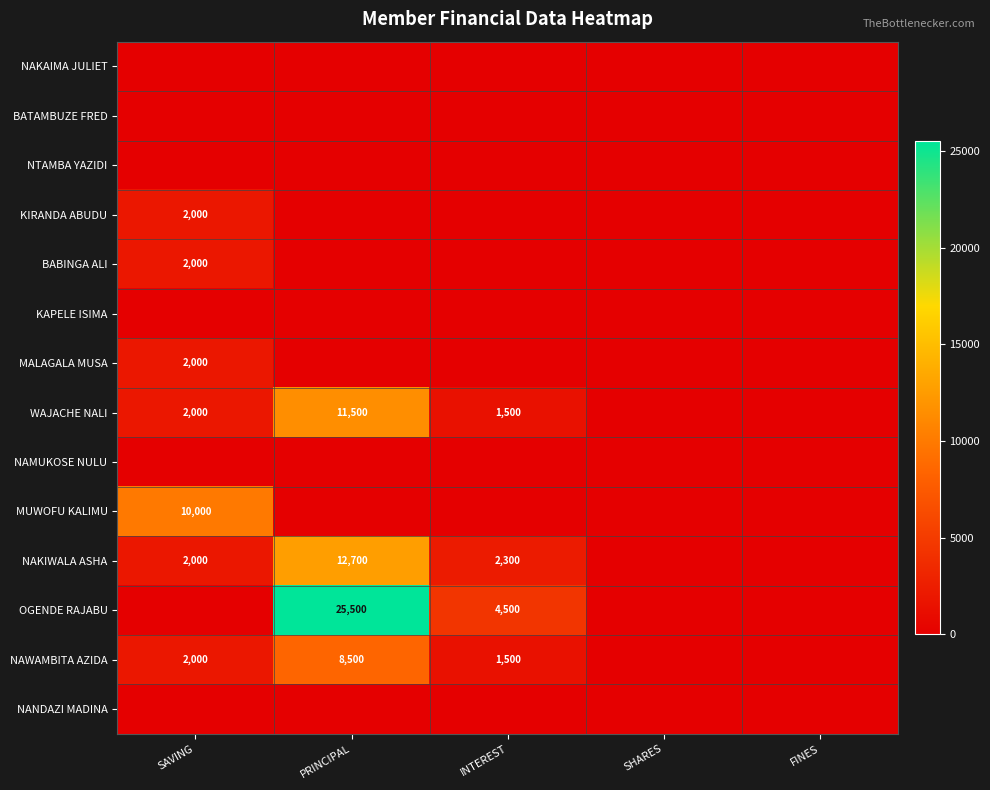

The value of NAWAMBITA AZIDA at SAVING is 2607. True or false?

False